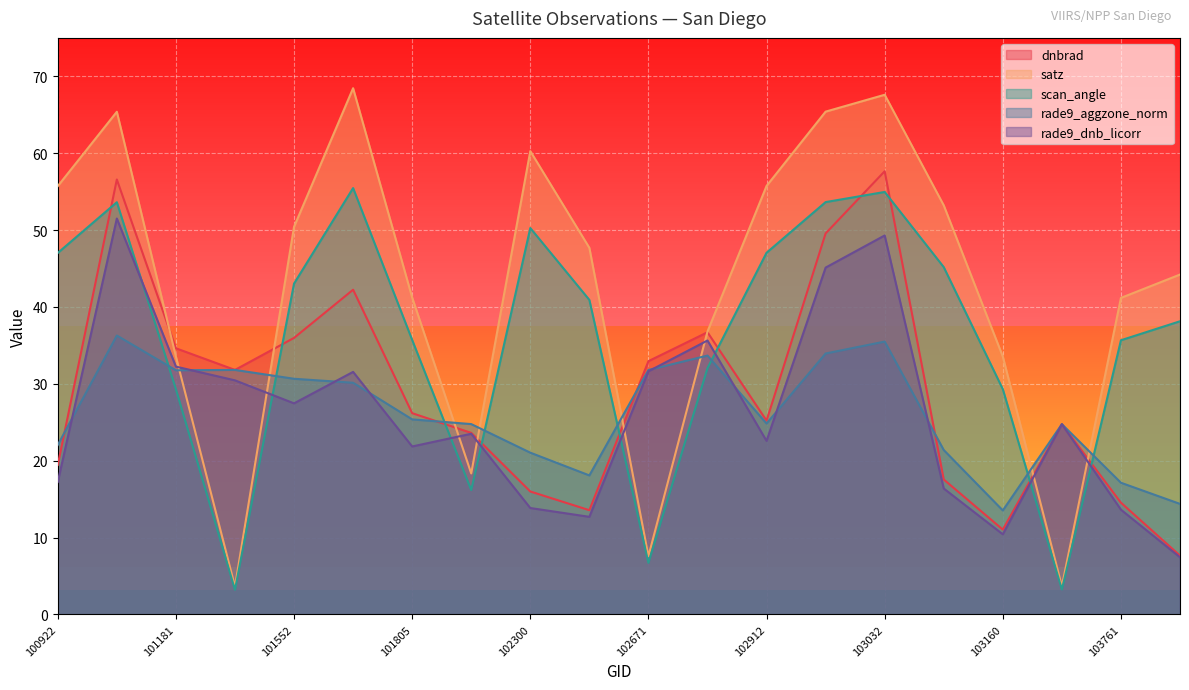

What is the value of the scan_angle point at the 1st from the left?

47.0